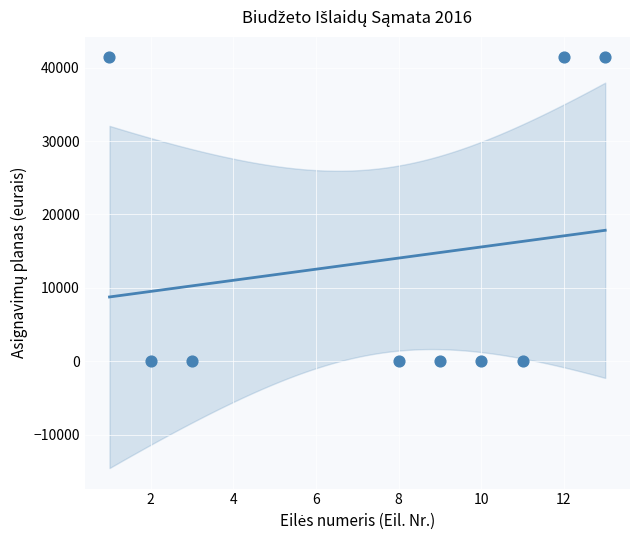

What is the range of Y values (max minus min)?

41417